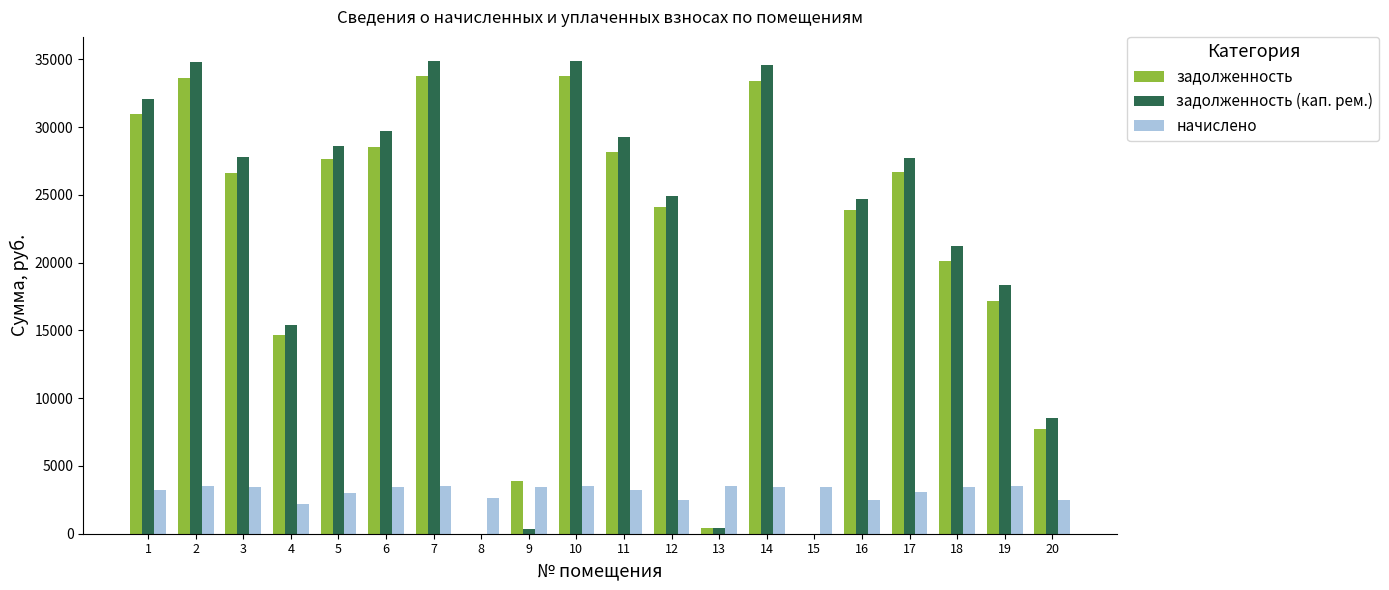

What is the sum of all задолженность (кап. рем.) values?

428254.3